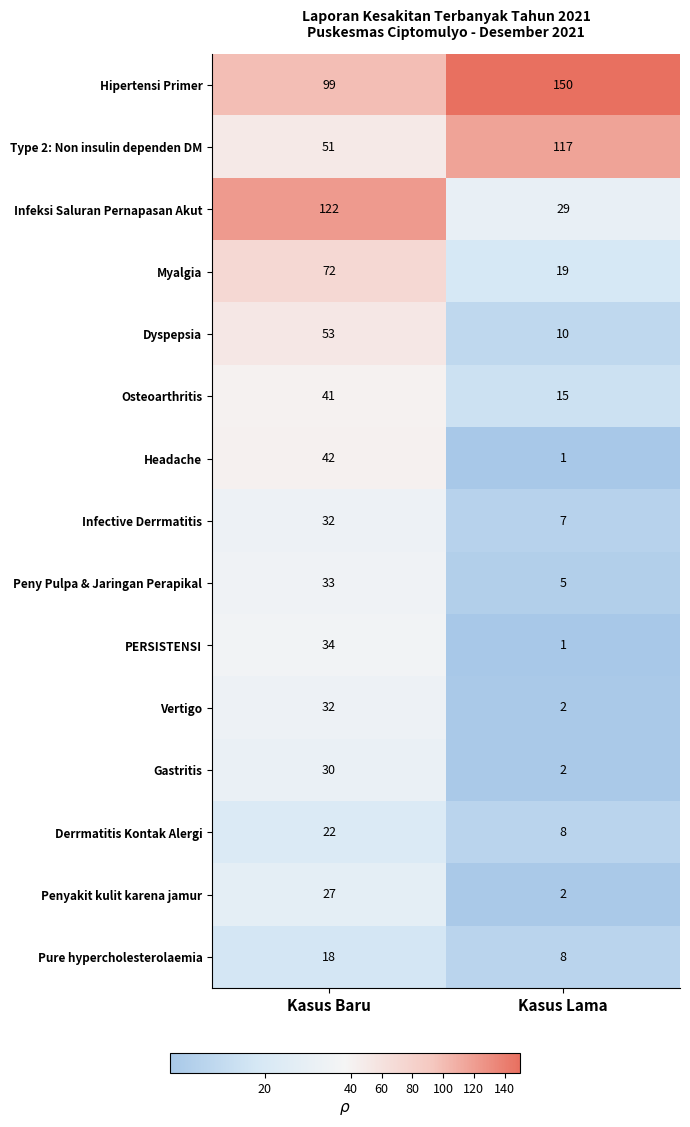

Which label corresponds to the smallest value in the chart?

Kasus Lama